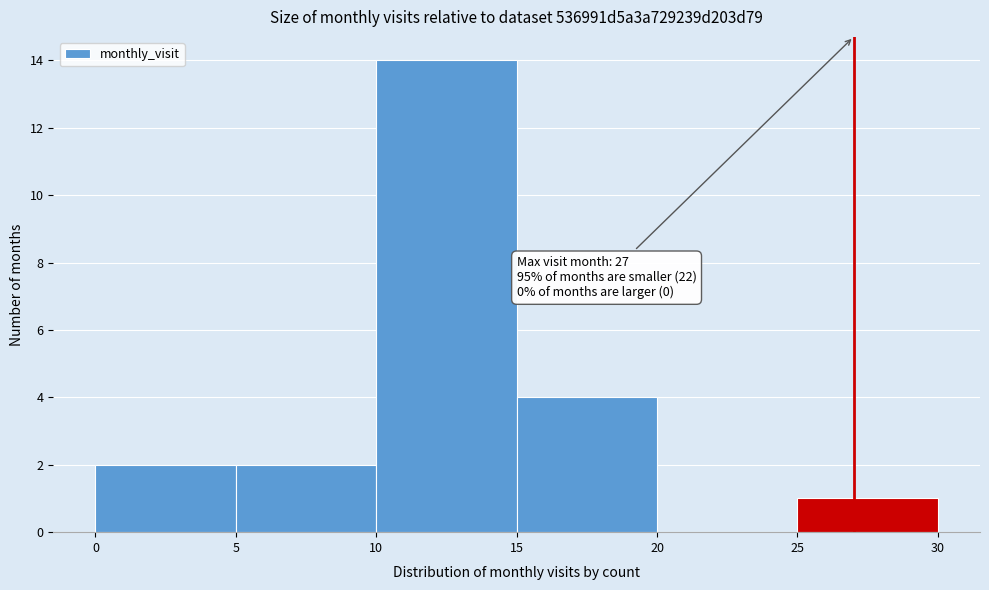

Over which range of the x-axis is the bar tallest?

10 to 15